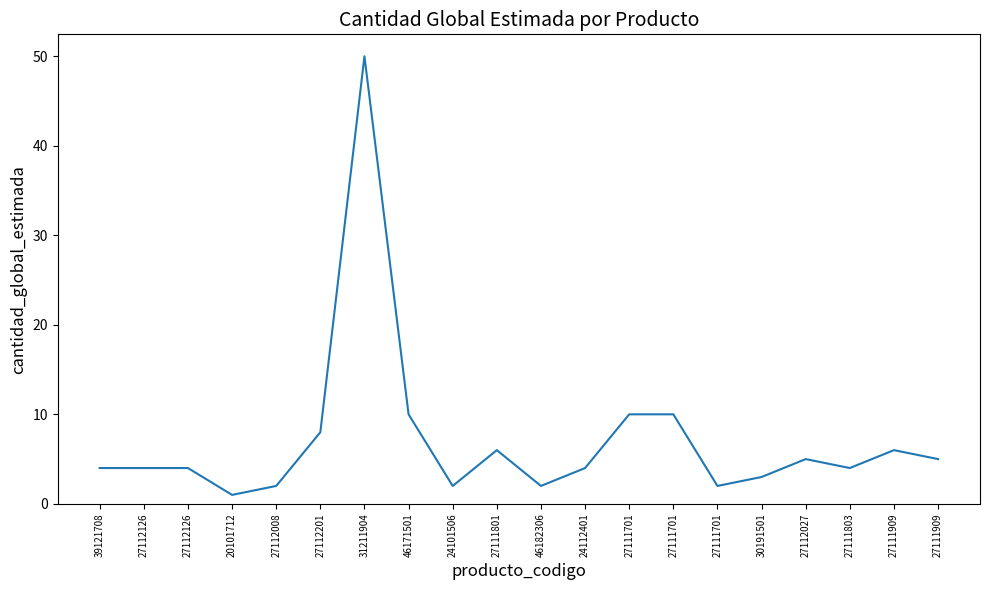

Which label corresponds to the largest value in the chart?

31211904